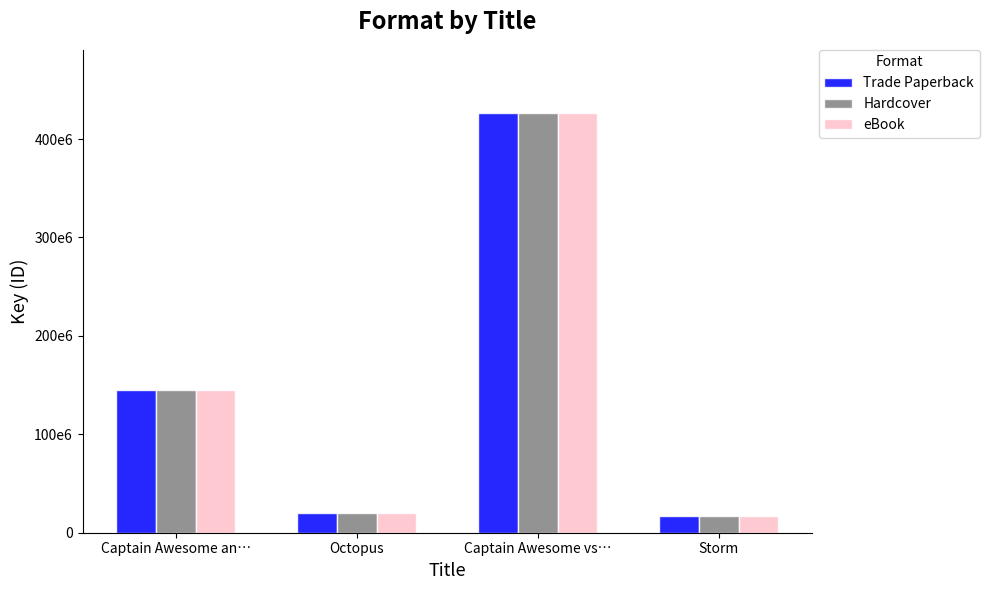

Does the chart contain any negative values?

No